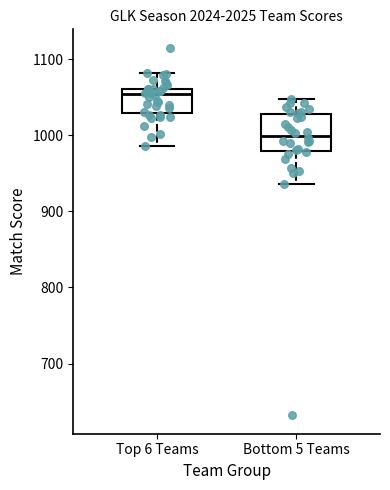

Where does the upper whisker of the box for Top 6 Teams end on the y-axis? The values are not printed on the chart, so give them approximately, as read against the axis.

1080